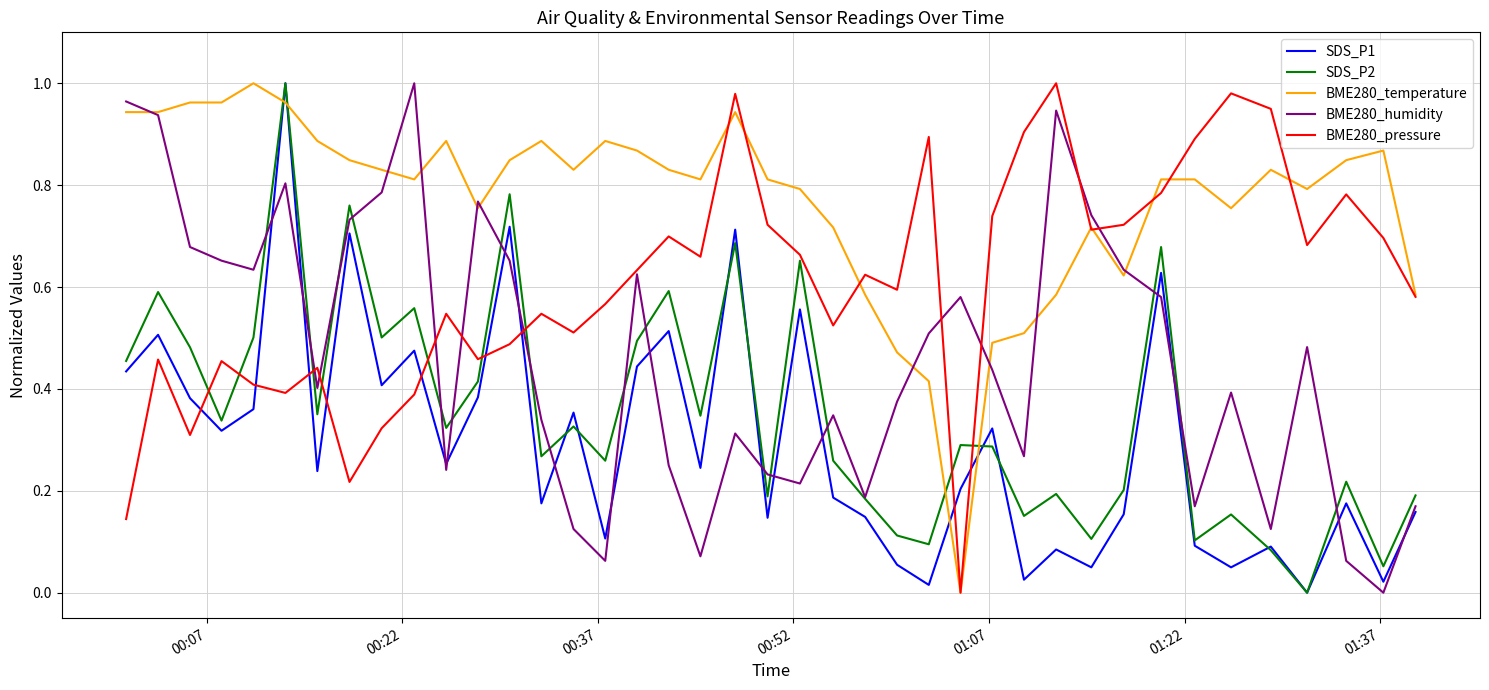

Which series ends up on top after the final intersection of SDS_P2 and BME280_pressure?

BME280_pressure